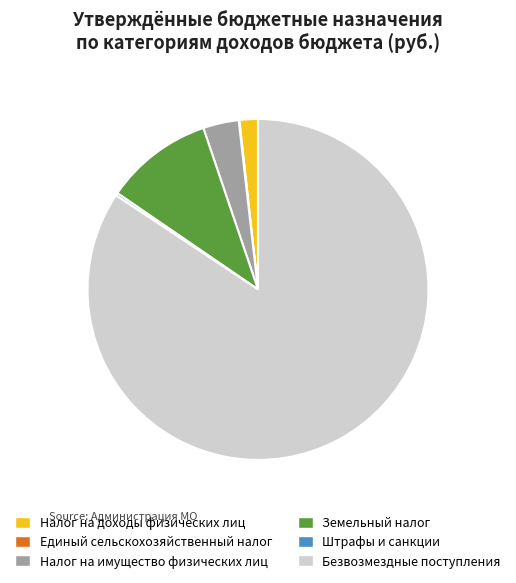

Do Налог на доходы физических лиц and Земельный налог together represent more than half of the pie?

No